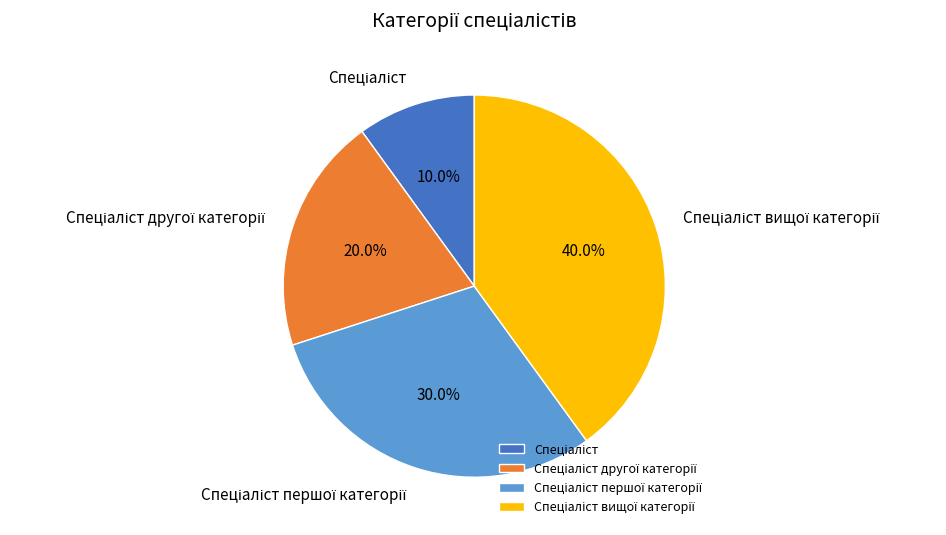

Is there a majority slice in this chart?

No